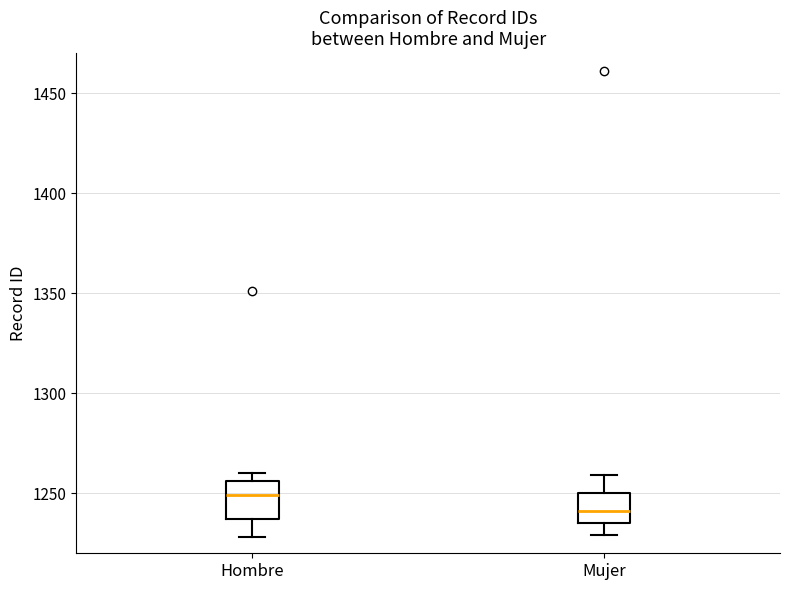

Reading left to right, read every box against the y-axis: the position of its median line, the range the box covers, and the ends of its whiskers. The values are not printed on the chart, so give them approximately, as read against the axis.

Hombre: median 1250, box 1235 to 1255, whiskers 1230 to 1260
Mujer: median 1240, box 1235 to 1250, whiskers 1230 to 1260